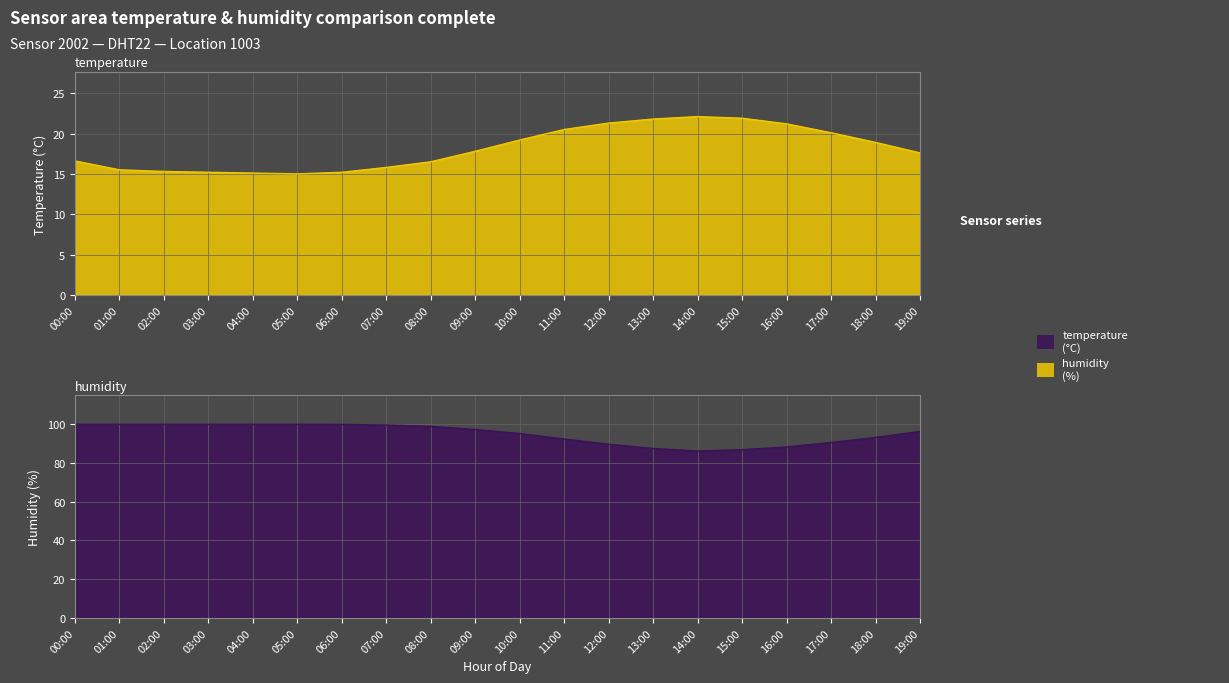

At which category is the sum across all series the highest?

00:00